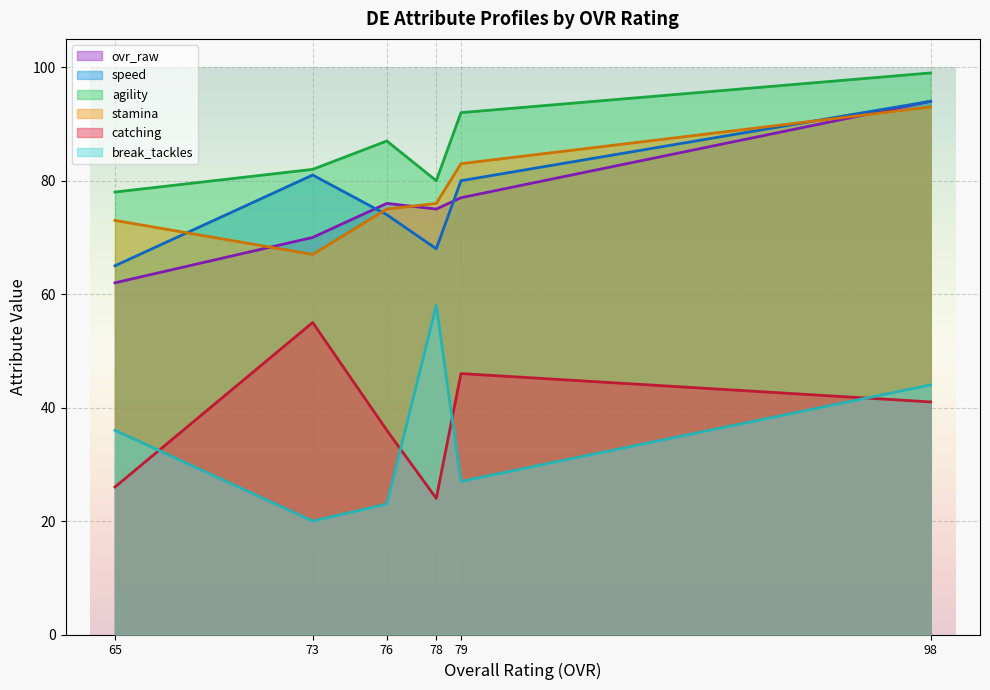

What is the spread (max minus min) of values at John Jefferson (98)?

58